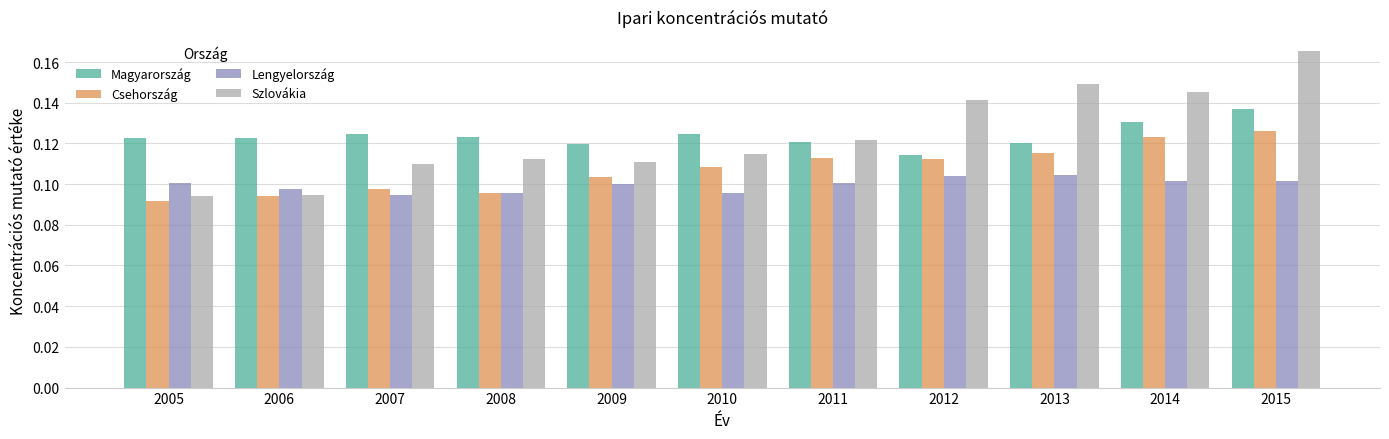

At which label is Magyarország closest to 0?

2012